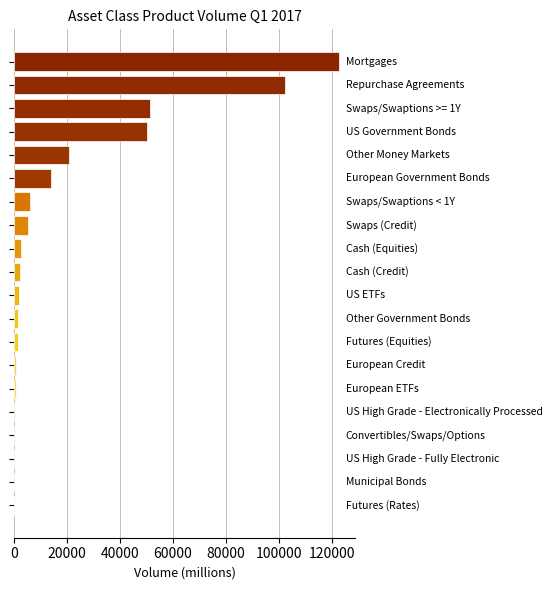

What is the sum of all values?

386194